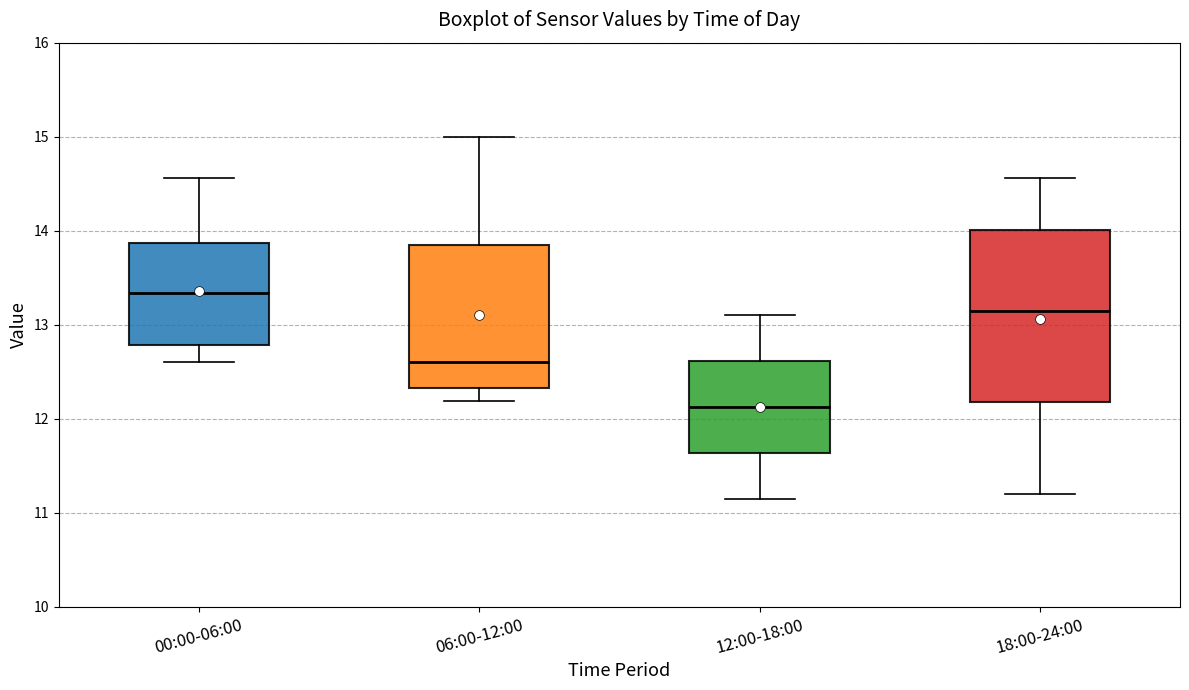

Reading left to right, read every box against the y-axis: the position of its median line, the range the box covers, and the ends of its whiskers. The values are not printed on the chart, so give them approximately, as read against the axis.

00:00-06:00: median 13.3, box 12.8 to 13.9, whiskers 12.6 to 14.6
06:00-12:00: median 12.6, box 12.3 to 13.9, whiskers 12.2 to 15.0
12:00-18:00: median 12.1, box 11.6 to 12.6, whiskers 11.2 to 13.1
18:00-24:00: median 13.2, box 12.2 to 14.0, whiskers 11.2 to 14.6